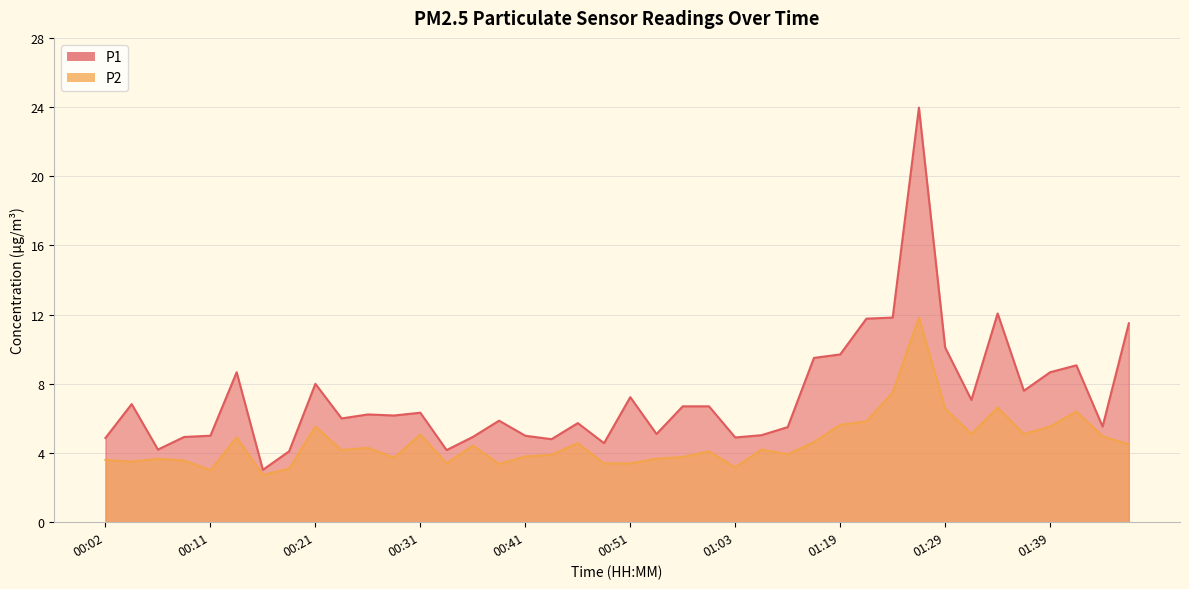

At how many categories does at least one series exceed 12?

2